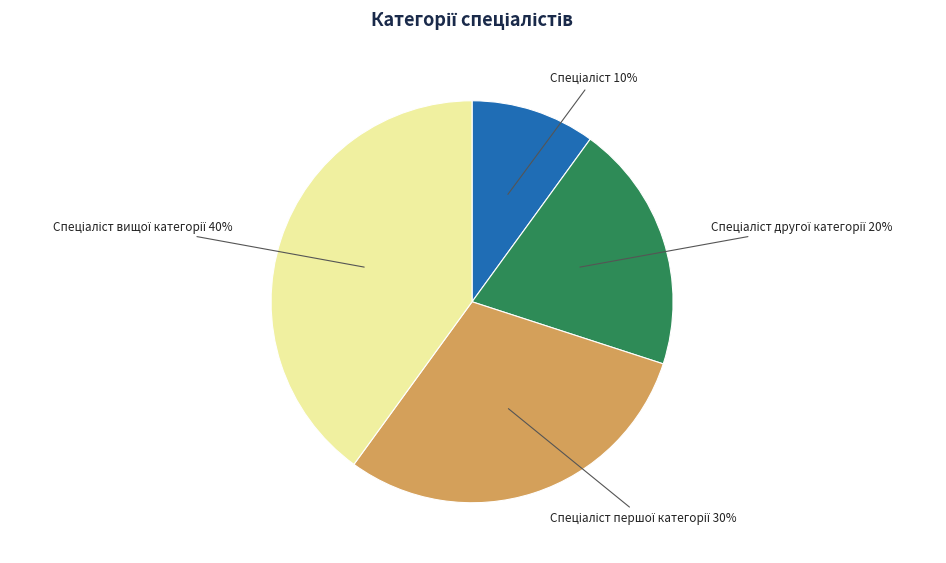

To the nearest percent, what is the average slice percentage?

25%